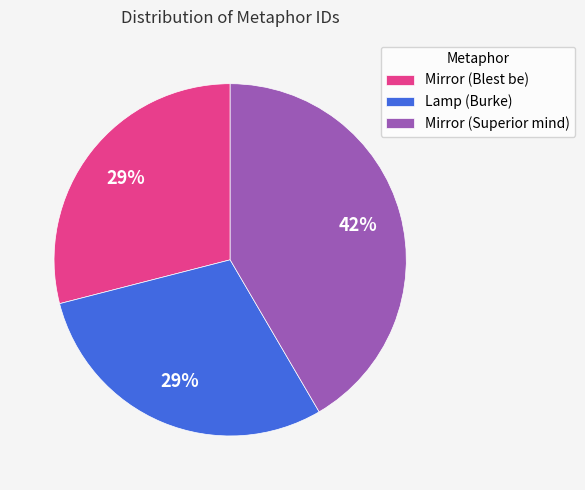

True or false: Mirror (Superior mind) accounts for 42% of the total.

True